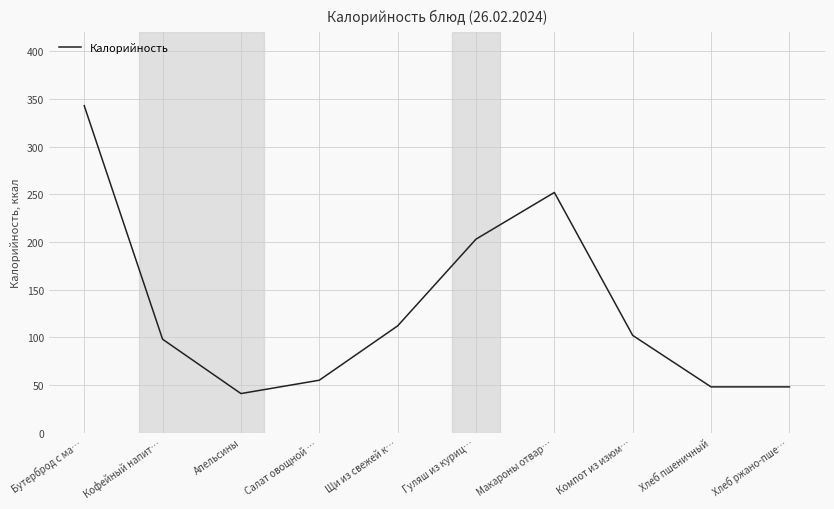

Reading right to left, what are all the values shown in this chart?

Хлеб ржано-пше…=48	Хлеб пшеничный=48	Компот из изюм…=102	Макароны отвар…=252	Гуляш из куриц…=203	Щи из свежей к…=112	Салат овощной …=55	Апельсины=41	Кофейный напит…=98	Бутерброд с ма…=343